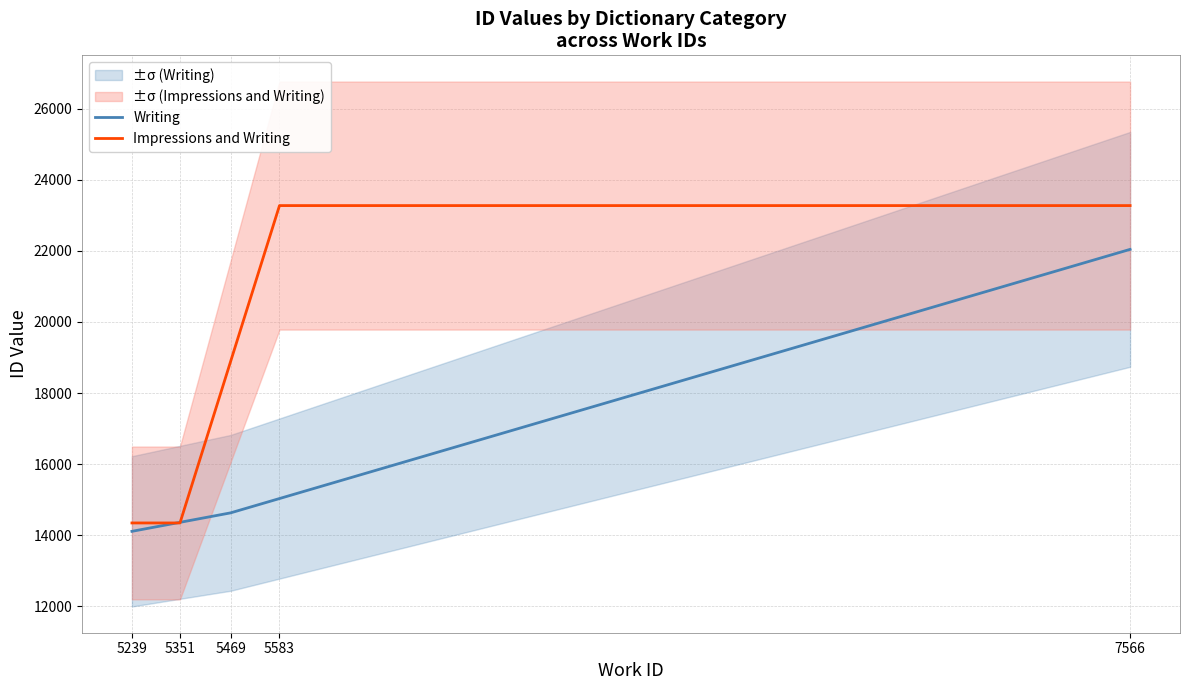

Is it true that Writing equals 5357.1 at 5239?

False